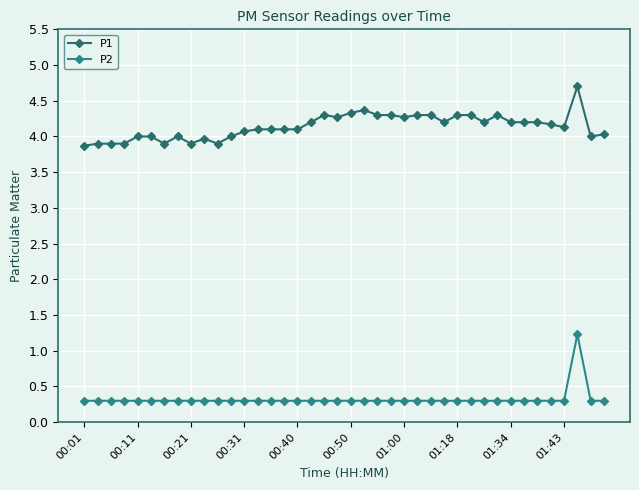

Where is the first local maximum for P2?

37